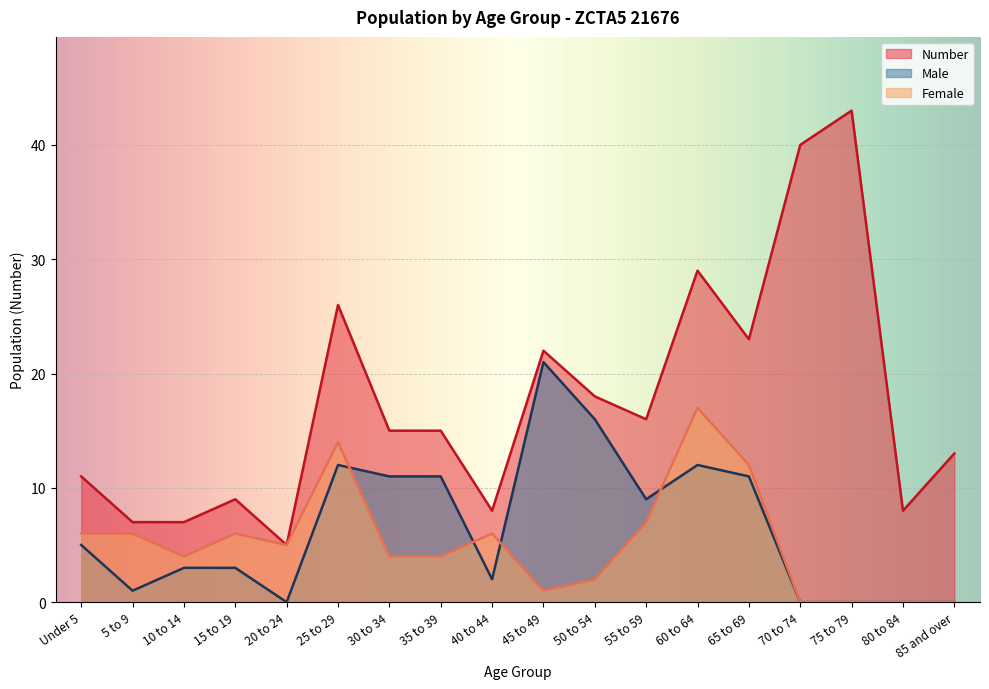

Count the number of data series in this chart.

3